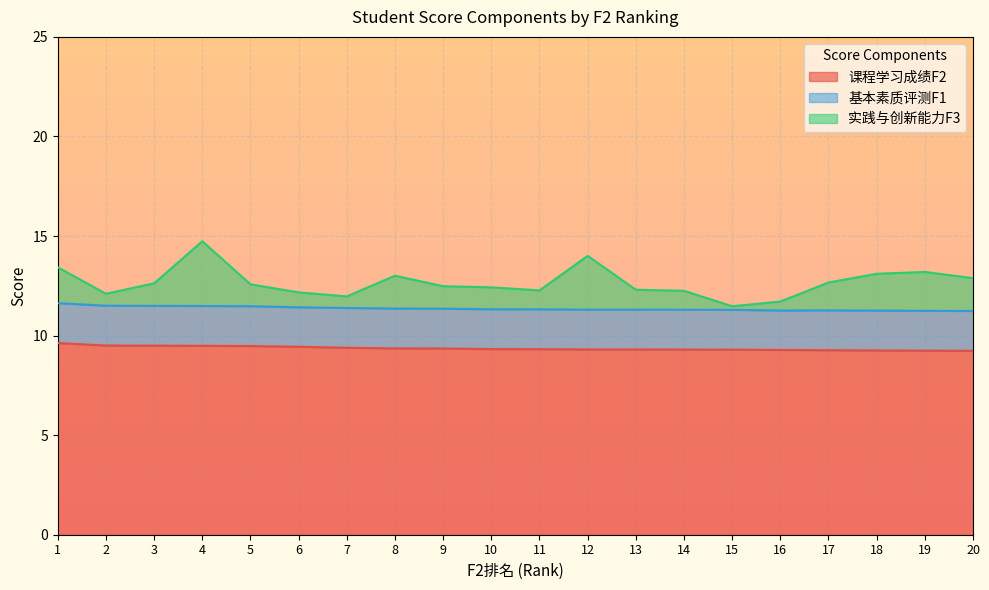

True or false: 课程学习成绩F2 has more than 1 points higher than both neighbors.

False